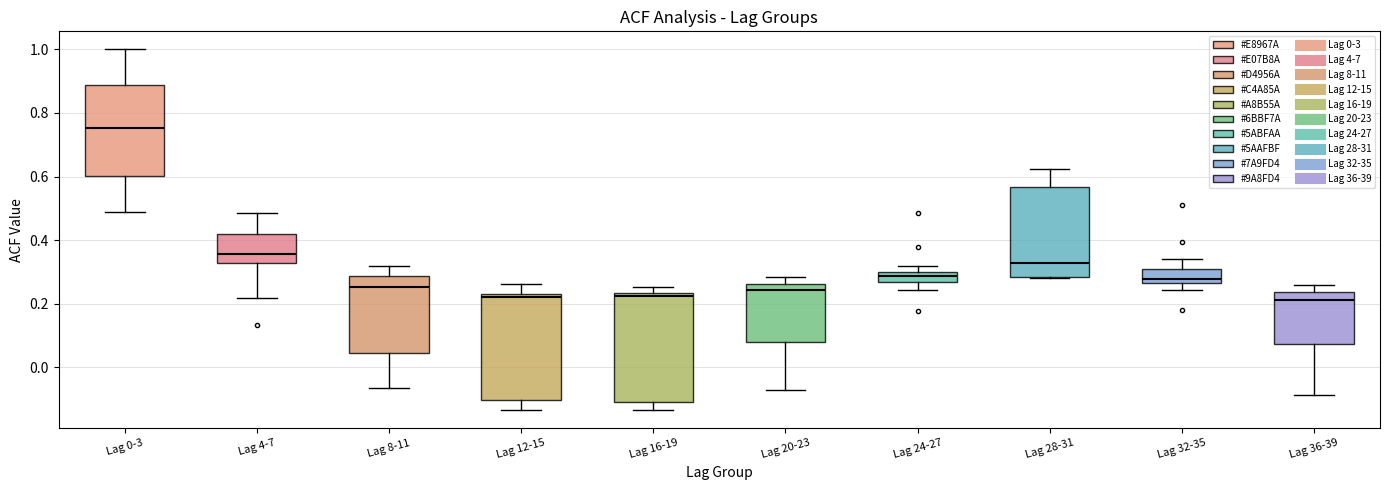

Reading left to right, read every box against the y-axis: the position of its median line, the range the box covers, and the ends of its whiskers. The values are not printed on the chart, so give them approximately, as read against the axis.

Lag 0-3: median 0.76, box 0.60 to 0.88, whiskers 0.50 to 1.00
Lag 4-7: median 0.36, box 0.32 to 0.42, whiskers 0.22 to 0.48
Lag 8-11: median 0.26, box 0.04 to 0.28, whiskers -0.06 to 0.32
Lag 12-15: median 0.22, box -0.10 to 0.24, whiskers -0.14 to 0.26
Lag 16-19: median 0.22, box -0.10 to 0.24, whiskers -0.14 to 0.26
Lag 20-23: median 0.24, box 0.08 to 0.26, whiskers -0.06 to 0.28
Lag 24-27: median 0.28, box 0.26 to 0.30, whiskers 0.24 to 0.32
Lag 28-31: median 0.32, box 0.28 to 0.56, whiskers 0.28 to 0.62
Lag 32-35: median 0.28, box 0.26 to 0.32, whiskers 0.24 to 0.34
Lag 36-39: median 0.22, box 0.08 to 0.24, whiskers -0.08 to 0.26